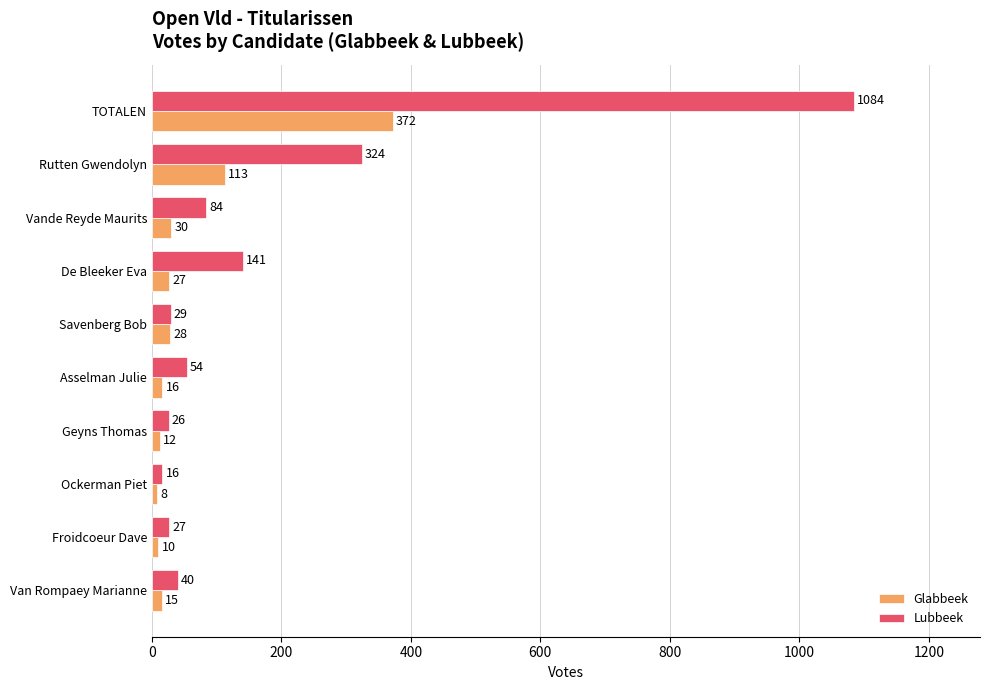

List the series in order of their peak value, lowest first.

Glabbeek, Lubbeek